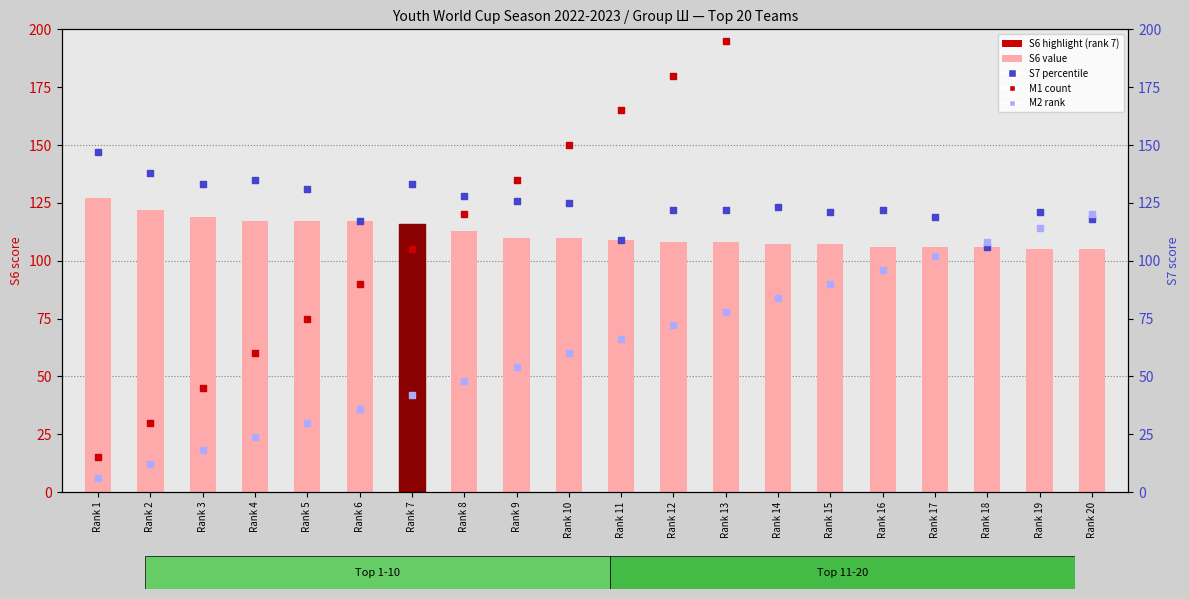

What are all the series names shown in the legend?

S6 value, M1 count, S7 percentile, M2 rank